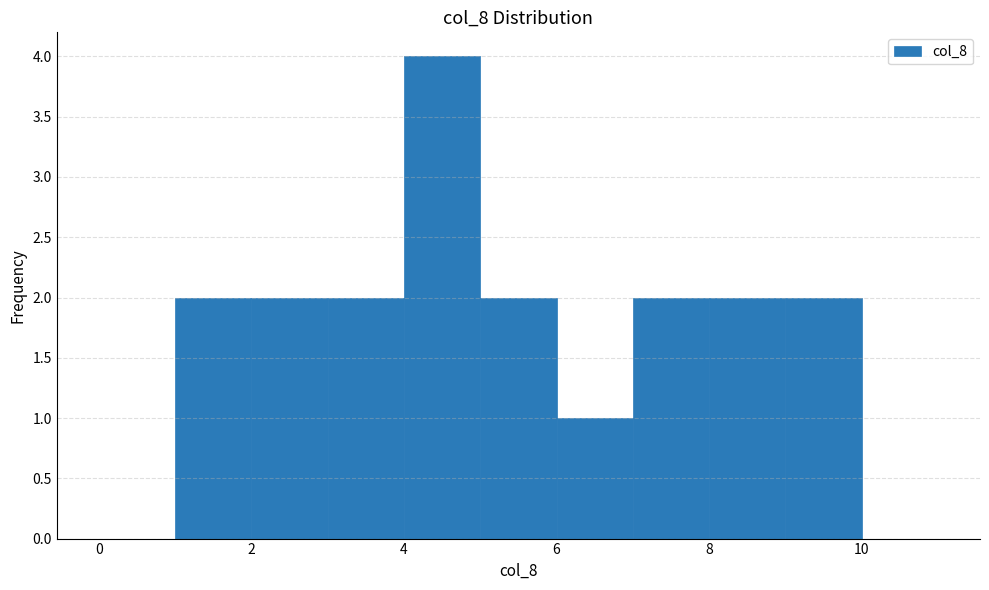

How tall is the bar that spans 3 to 4 on the x-axis? The values are not printed on the chart, so give them approximately, as read against the axis.

2